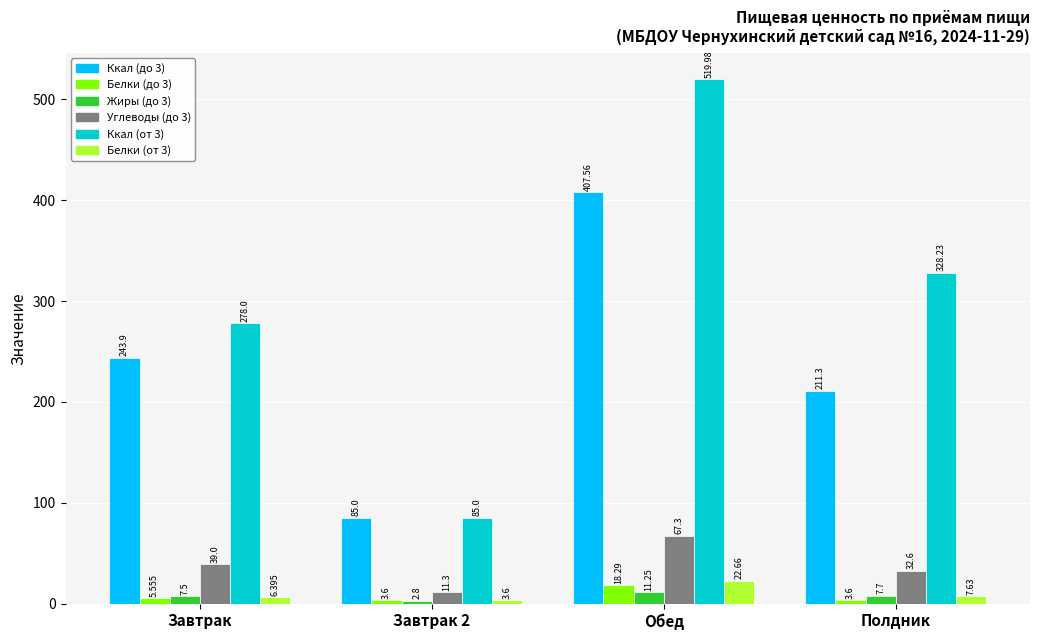

Is the value of Белки (от 3) at Обед greater than the value of Жиры (до 3) at Полдник?

Yes